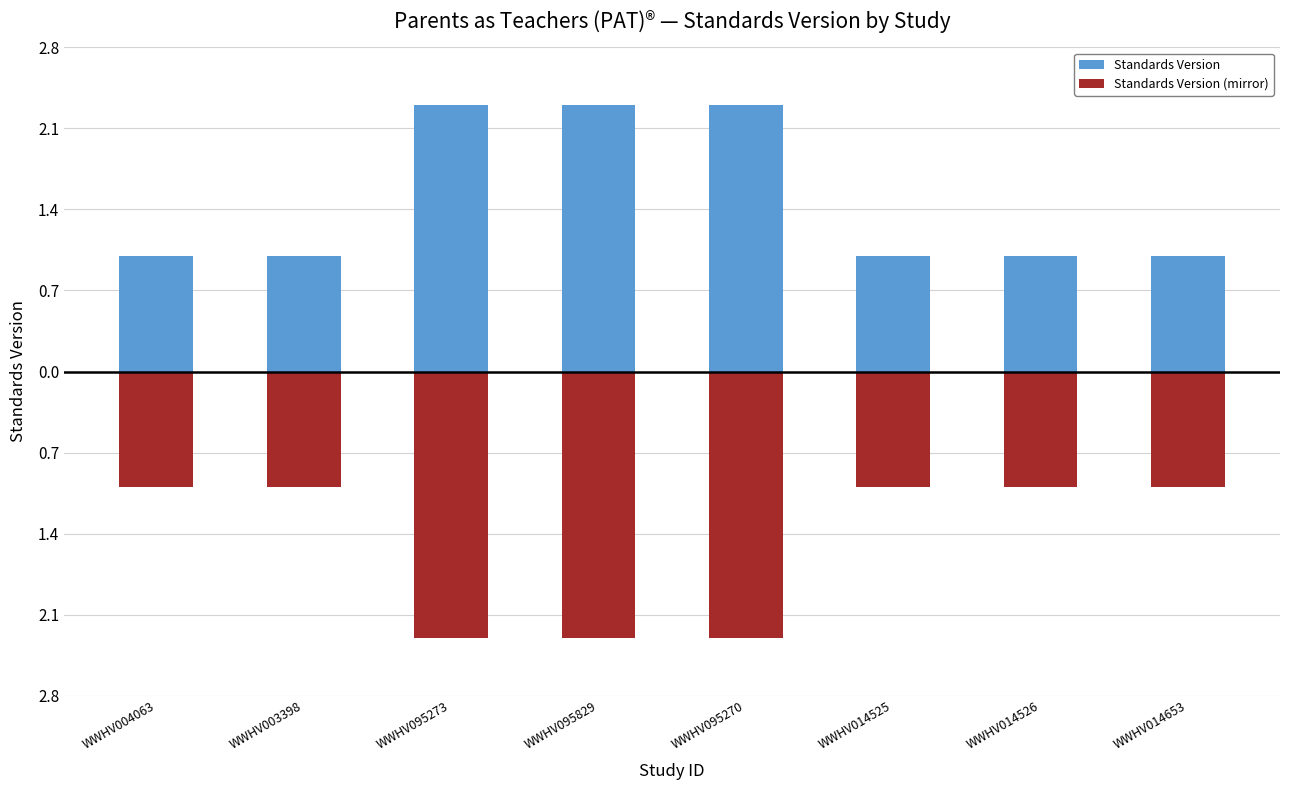

Read the Standards Version (mirror) value at WWHV095829.

-2.3